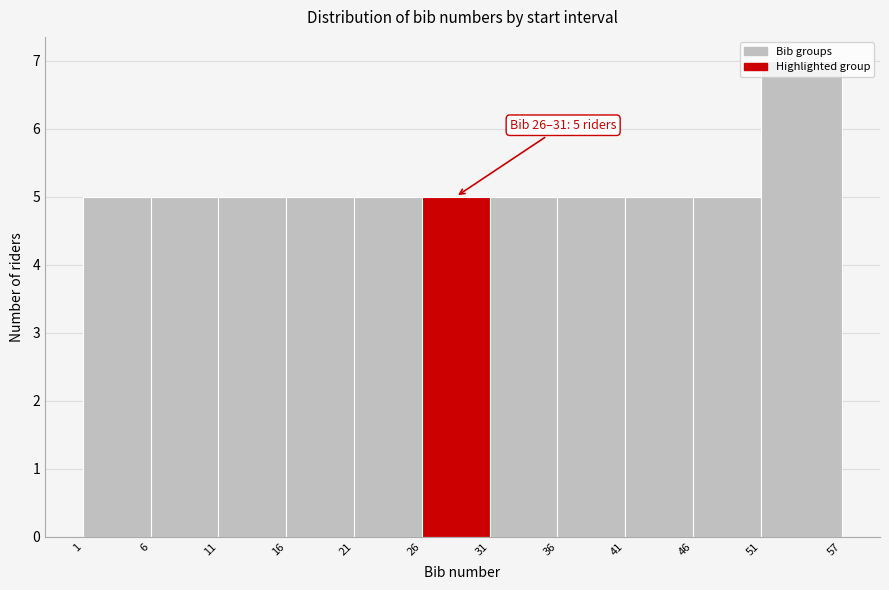

Over which range of the x-axis is the bar tallest?

51 to 57